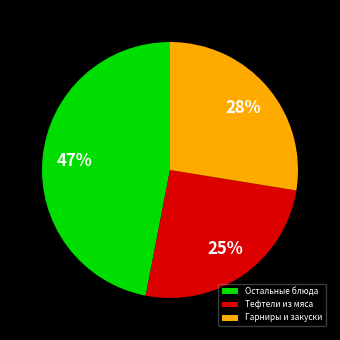

Between Остальные блюда and Тефтели из мяса, which is larger?

Остальные блюда